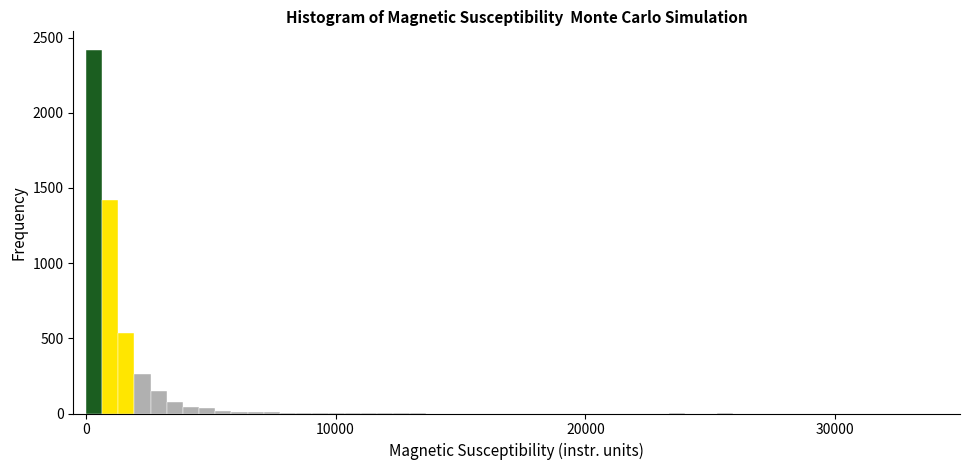

Around what value on the x-axis is the tallest bar? Give the approximate position of its centre, as read against the axis.

0